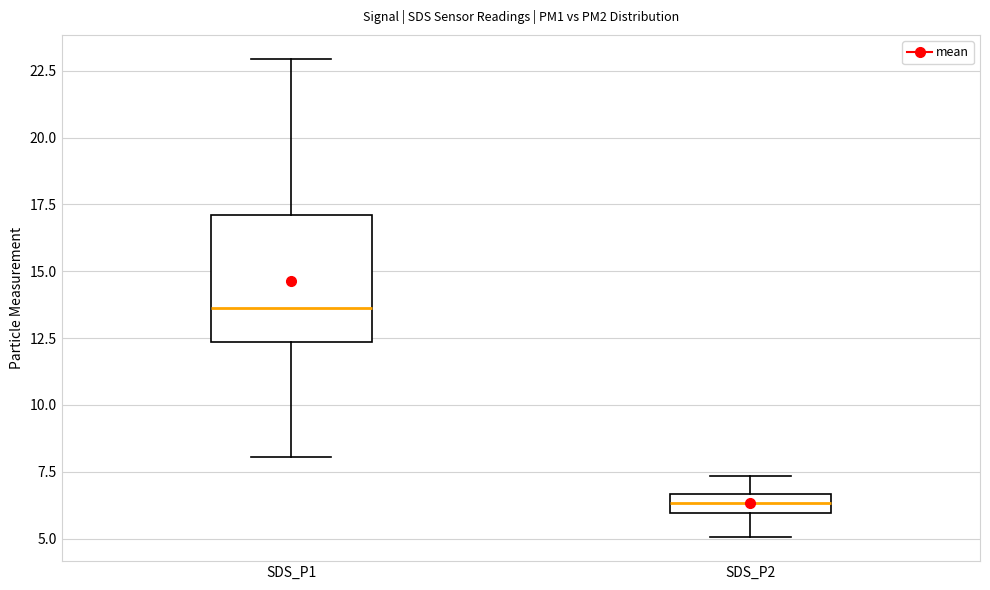

Comparing the boxes themselves (not the whiskers), which one is the tallest?

SDS_P1